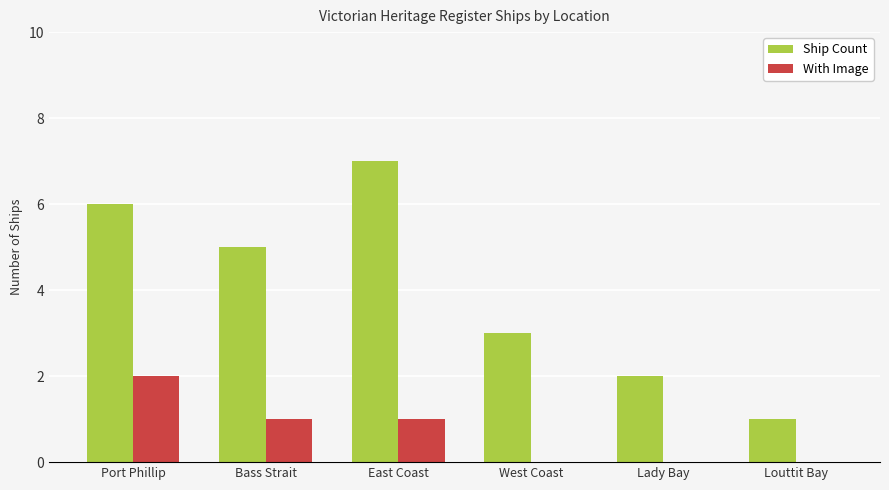

The With Image series shows 2 at Bass Strait. True or false?

False